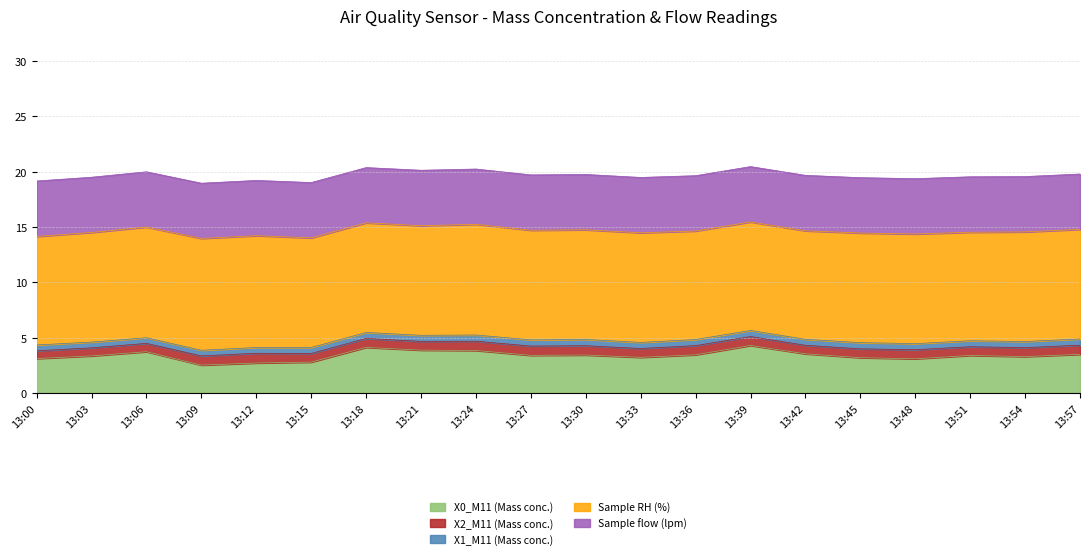

Reading left to right, list all the values displayed in this chart.

X0_M11 (Mass conc.): 3.1	3.4	3.7	2.5	2.7	2.8	4.1	3.9	3.9	3.4	3.4	3.2	3.5	4.3	3.5	3.2	3.1	3.4	3.3	3.5
X2_M11 (Mass conc.): 0.7	0.7	0.8	0.8	0.9	0.8	0.8	0.8	0.8	0.8	0.8	0.8	0.8	0.8	0.8	0.8	0.8	0.8	0.8	0.8
X1_M11 (Mass conc.): 0.5	0.5	0.5	0.5	0.5	0.5	0.5	0.6	0.6	0.6	0.6	0.6	0.6	0.6	0.5	0.6	0.6	0.5	0.6	0.6
Sample RH (%): 9.8	9.9	10.0	10.1	10.1	9.9	9.9	9.9	10.0	9.9	9.9	9.9	9.8	9.8	9.8	9.9	9.9	9.8	9.9	9.9
Sample flow (lpm): 5.0	5.0	5.0	5.0	5.0	5.0	5.0	5.0	5.0	5.0	5.0	5.0	5.0	5.0	5.0	5.0	5.0	5.0	5.0	5.0